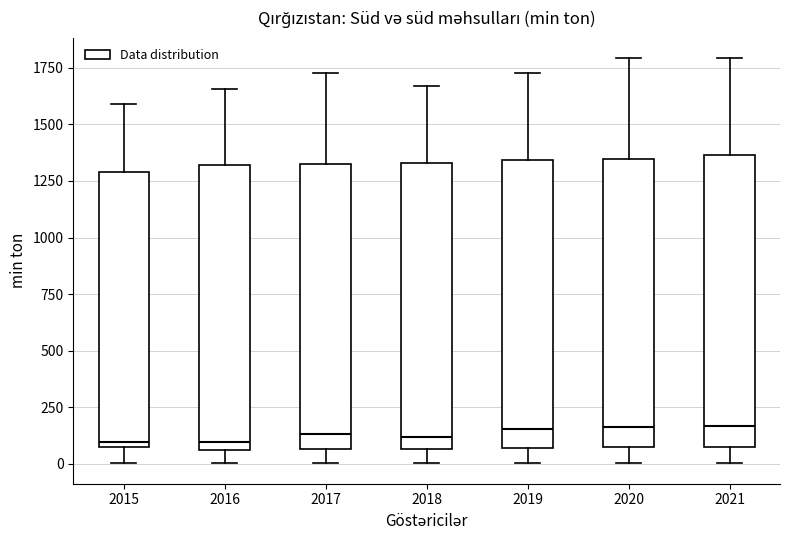

Where is the upper edge of the box at x = 2015 on the y-axis? The values are not printed on the chart, so give them approximately, as read against the axis.

1300